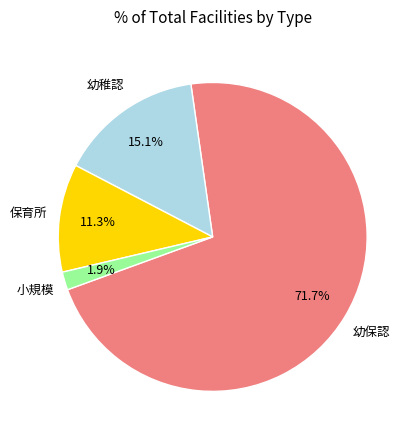

Is there a majority slice in this chart?

Yes